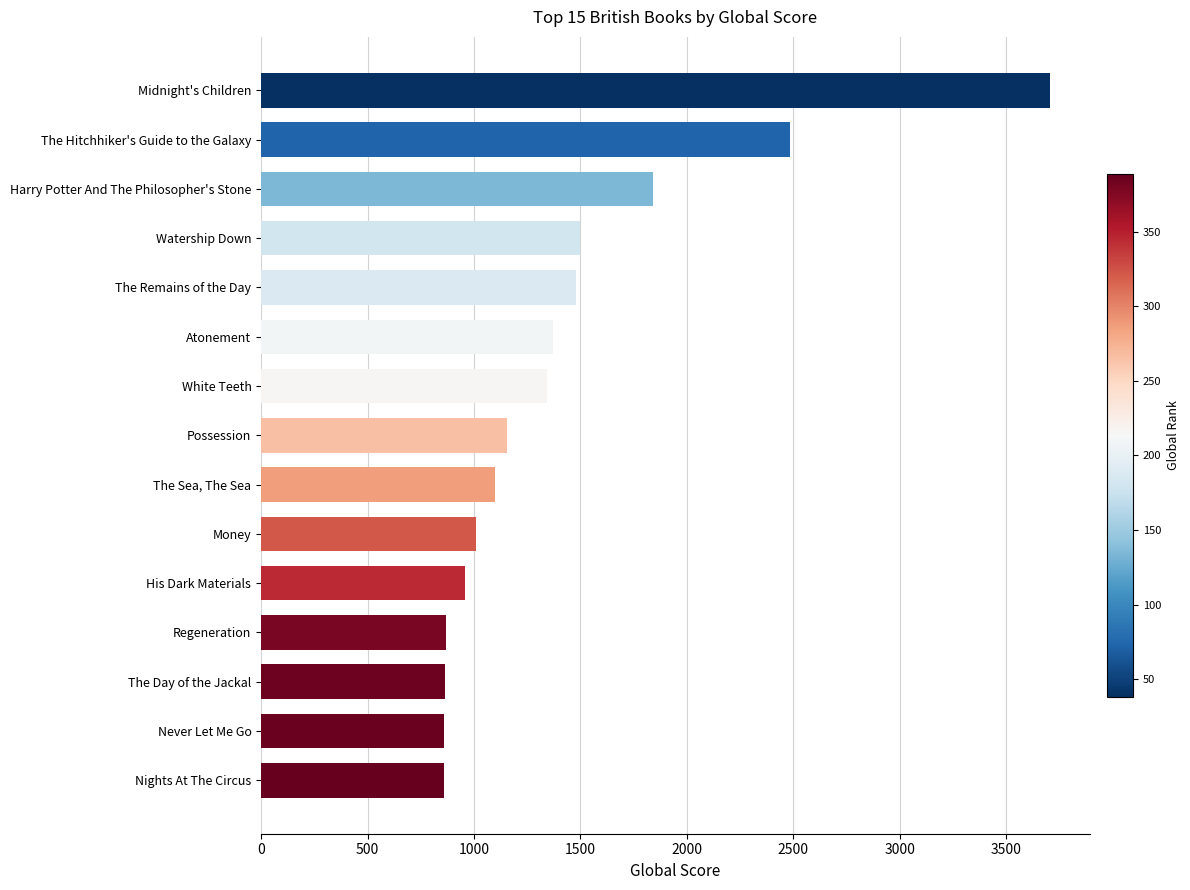

What is the maximum value shown in the chart?

3707